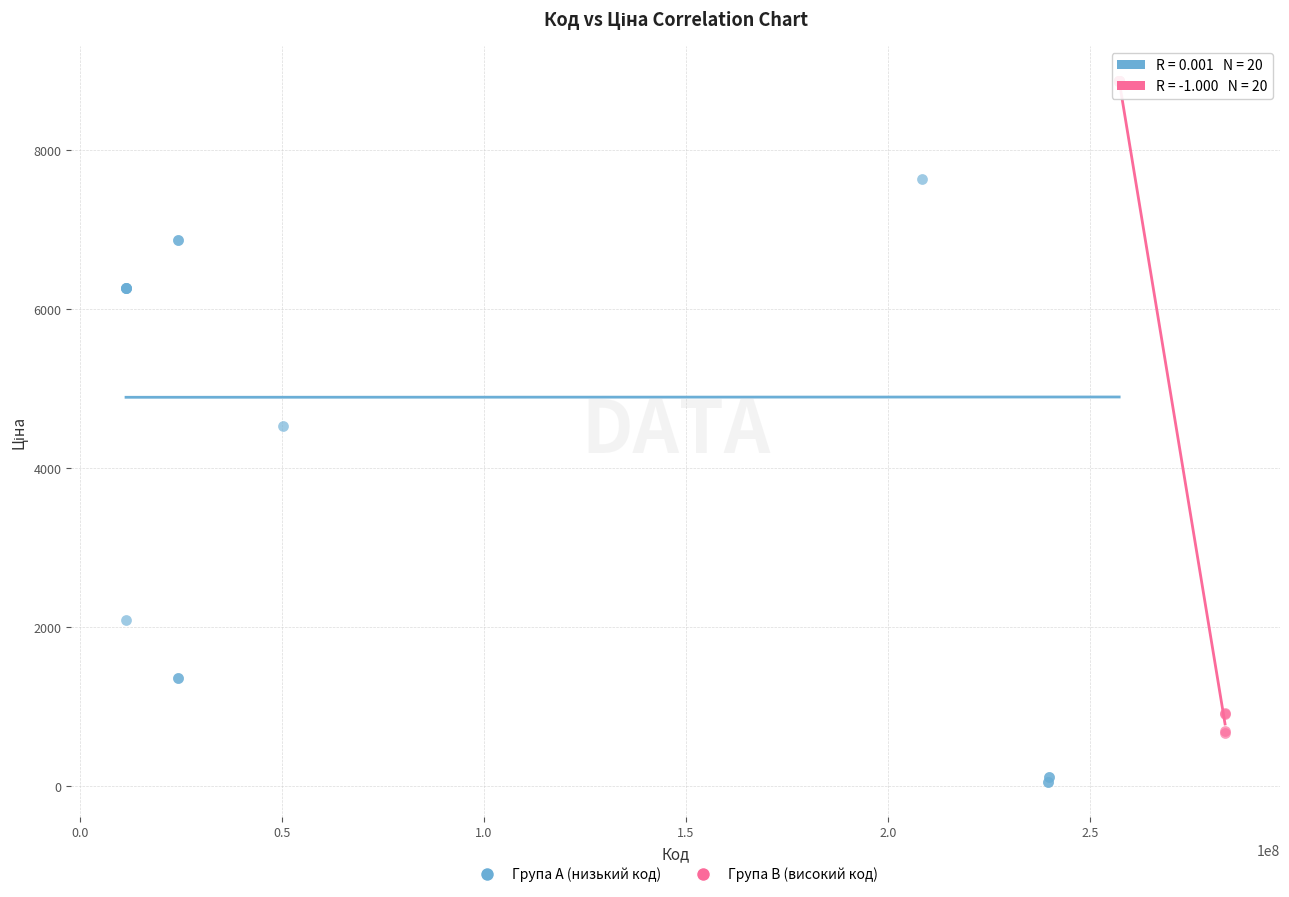

Which series has the largest Y range (max minus min)?

Група A (низький код)